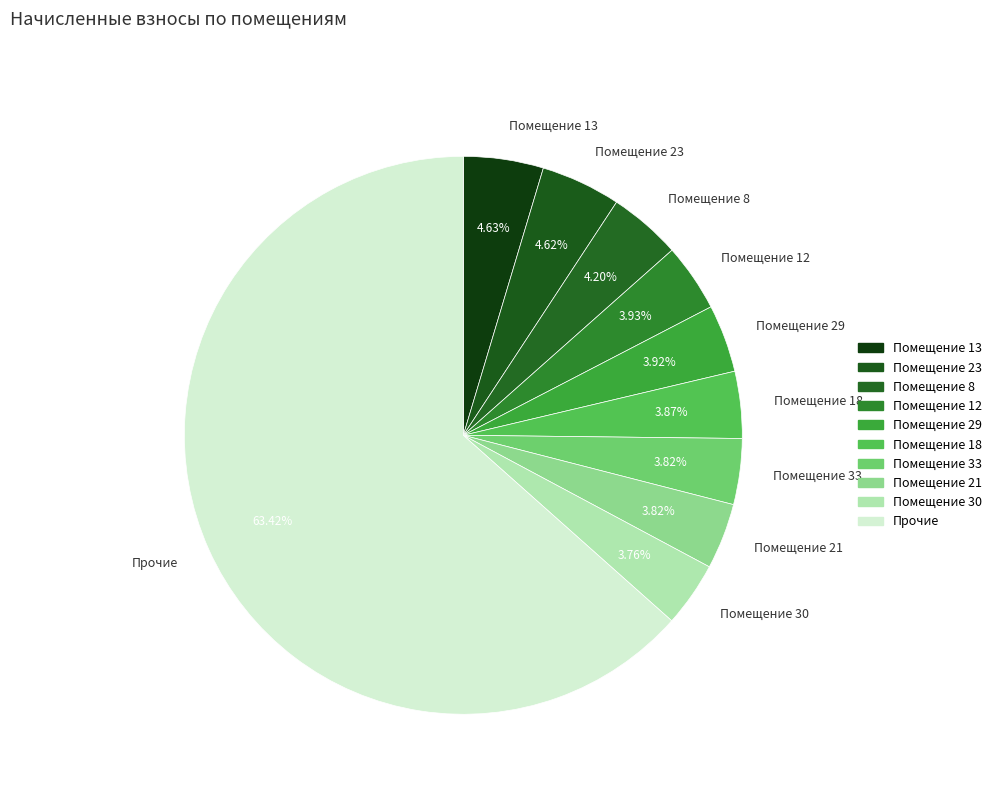

Approximately how many times larger is the value at Помещение 29 compared to Помещение 8?

0.9